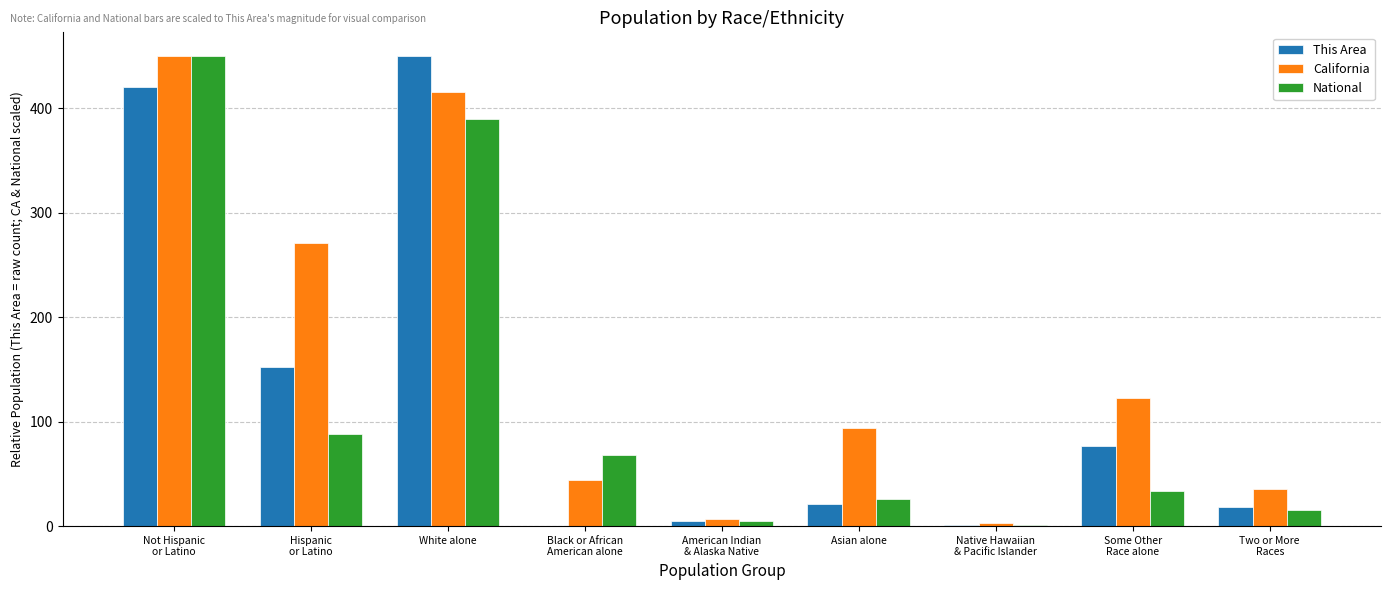

What value does the National series have at American Indian
& Alaska Native?

5.1